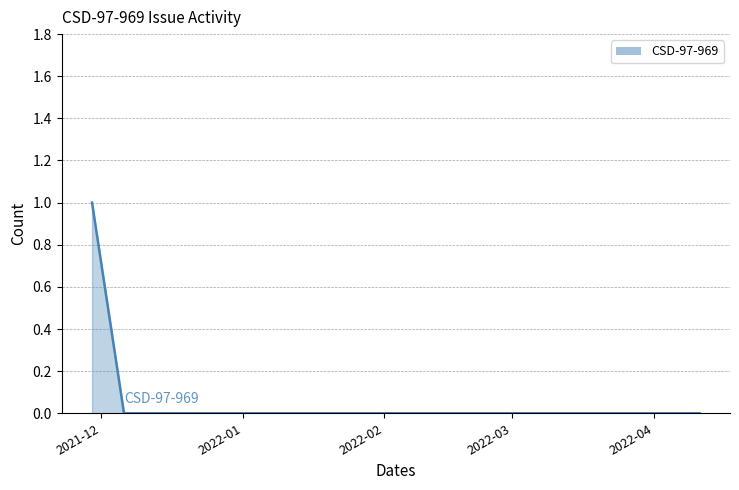

How many lines are shown in the chart?

1